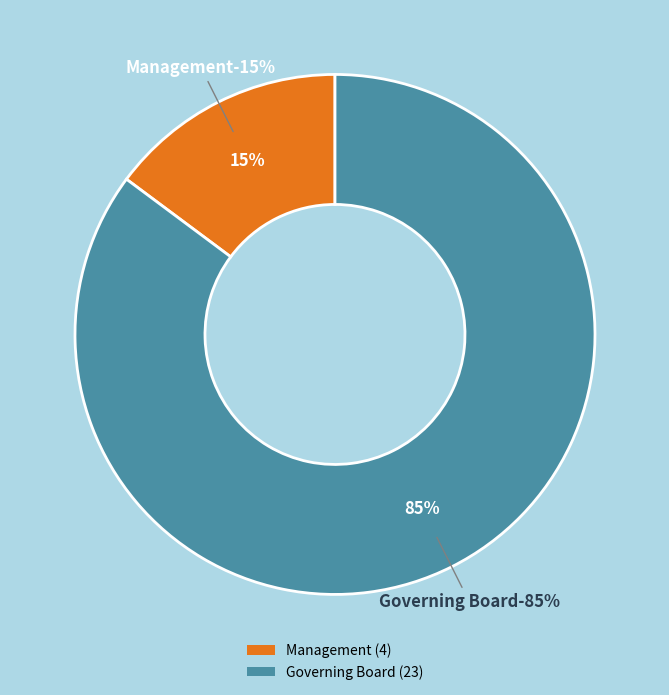

Which slice represents more than half of the pie?

Governing Board